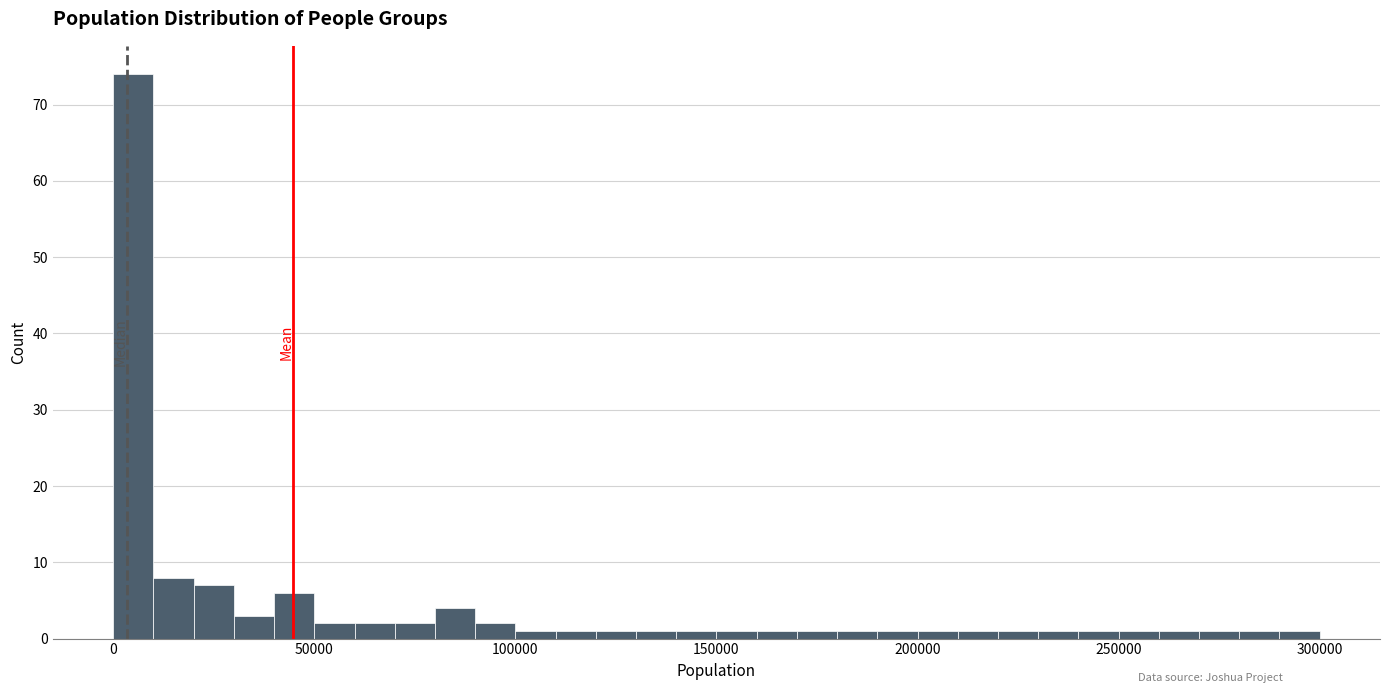

Around what value on the x-axis is the tallest bar? Give the approximate position of its centre, as read against the axis.

5000